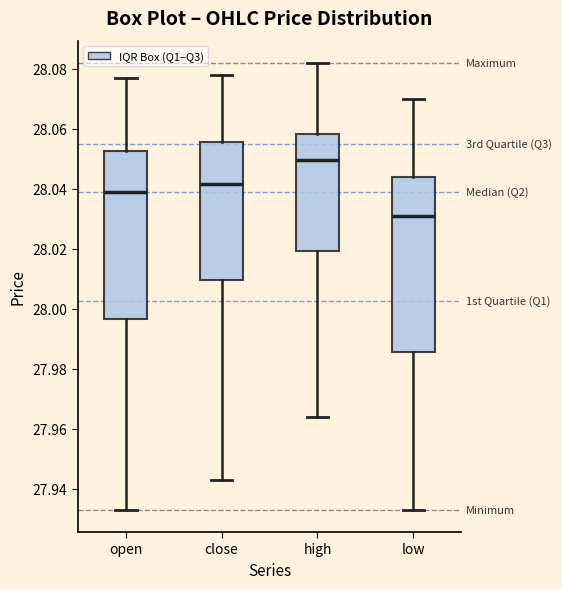

Reading left to right, transcribe this box plot: for each box, give where its median line is, the range the box spans, and where its two whiskers end, as read against the y-axis. The values are not printed on the chart, so give them approximately, as read against the axis.

open: median 28.040, box 27.996 to 28.052, whiskers 27.934 to 28.078
close: median 28.042, box 28.010 to 28.056, whiskers 27.944 to 28.078
high: median 28.050, box 28.020 to 28.058, whiskers 27.964 to 28.082
low: median 28.032, box 27.986 to 28.044, whiskers 27.934 to 28.070